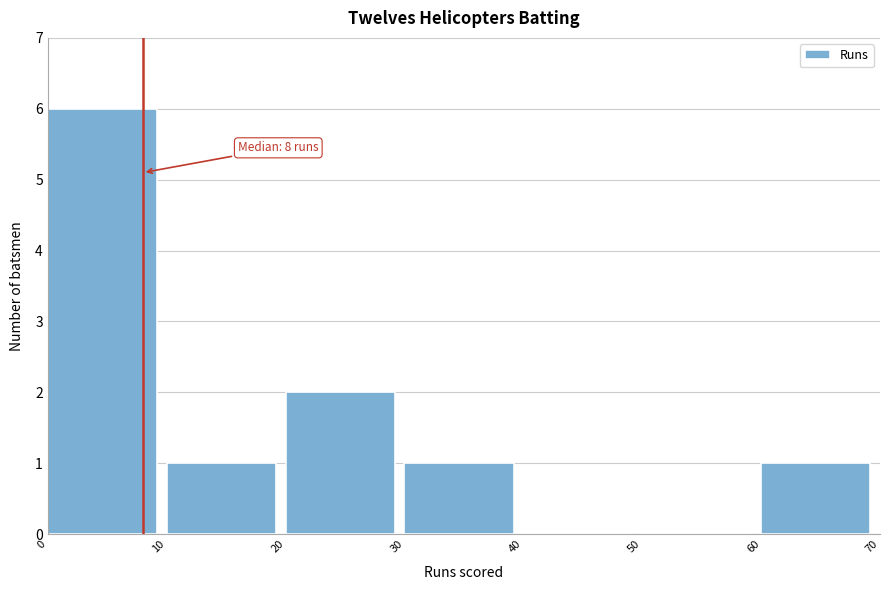

Which range on the x-axis has the tallest bar?

0 to 10